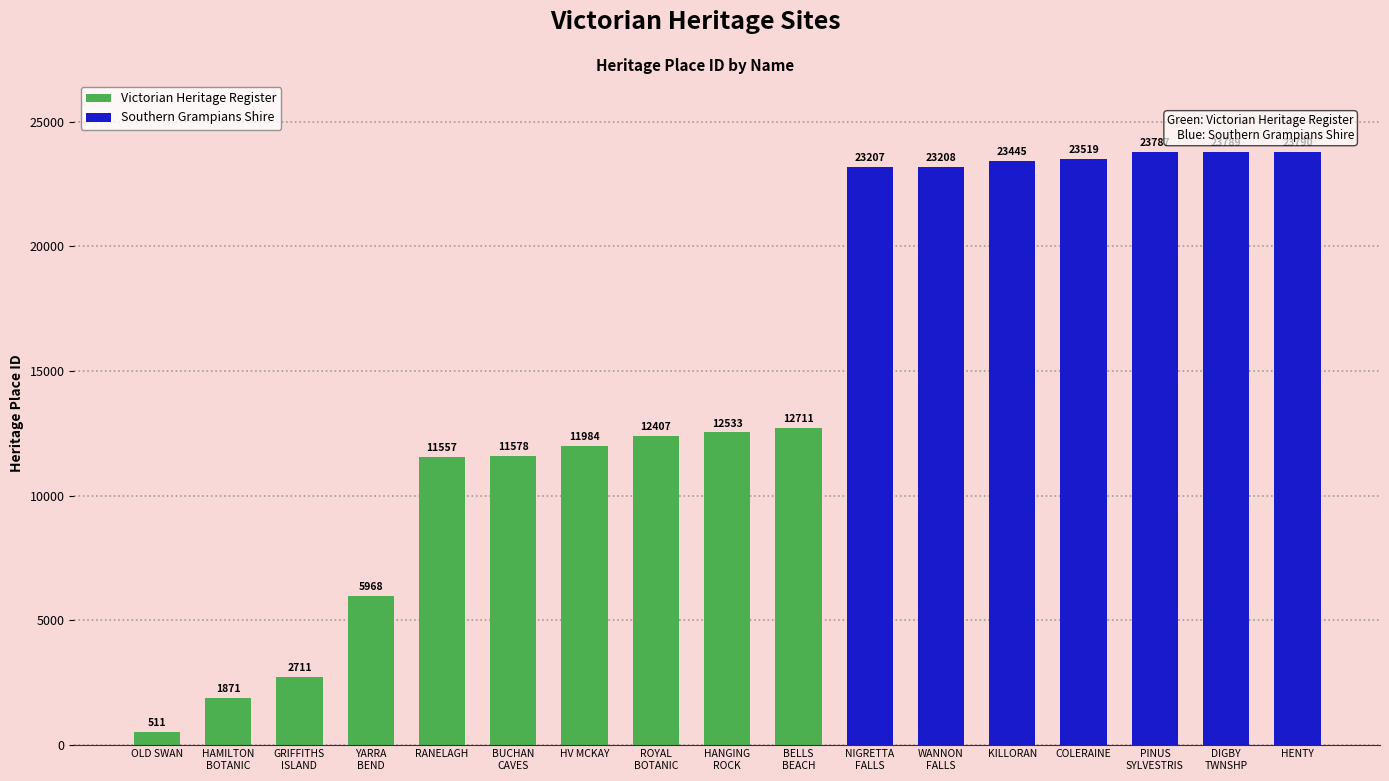

Which has a higher value, OLD SWAN or WANNON
FALLS?

WANNON
FALLS